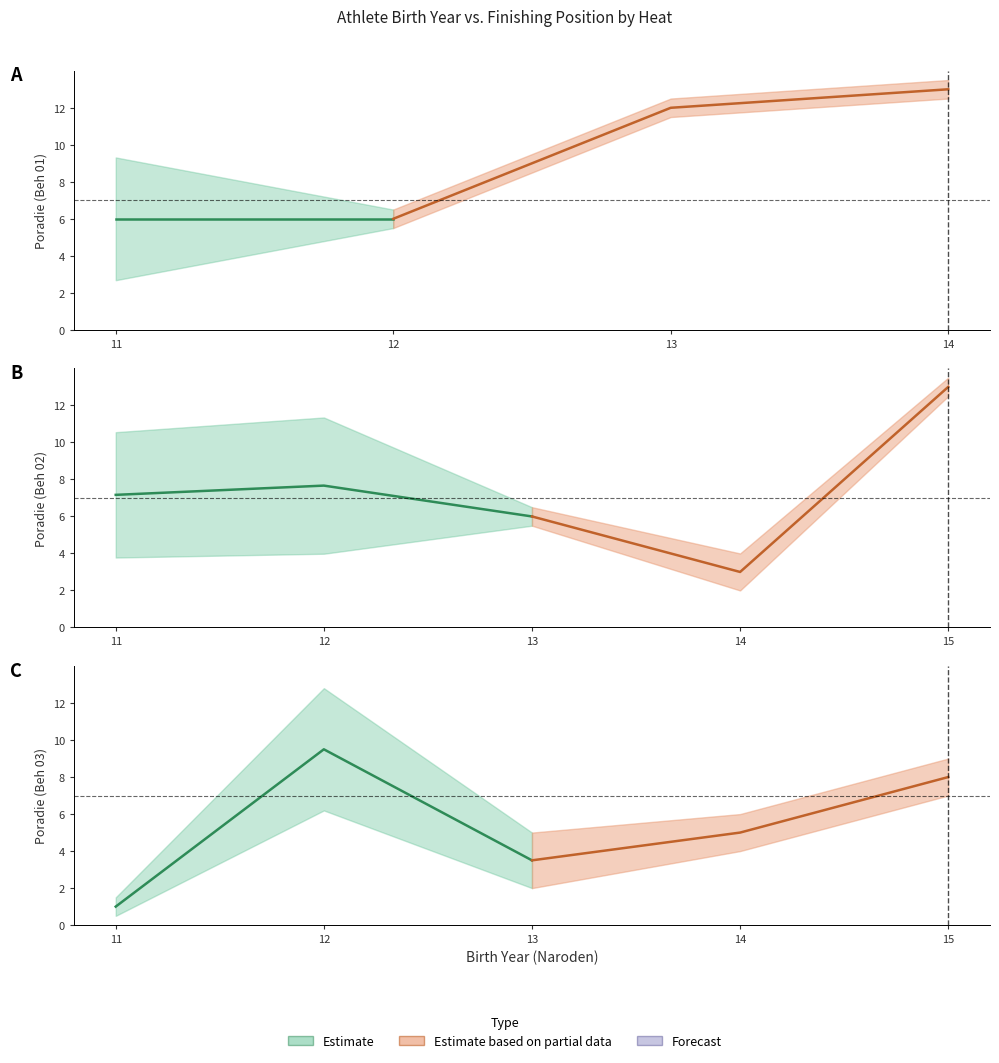

At how many categories does at least one series exceed 3?

10